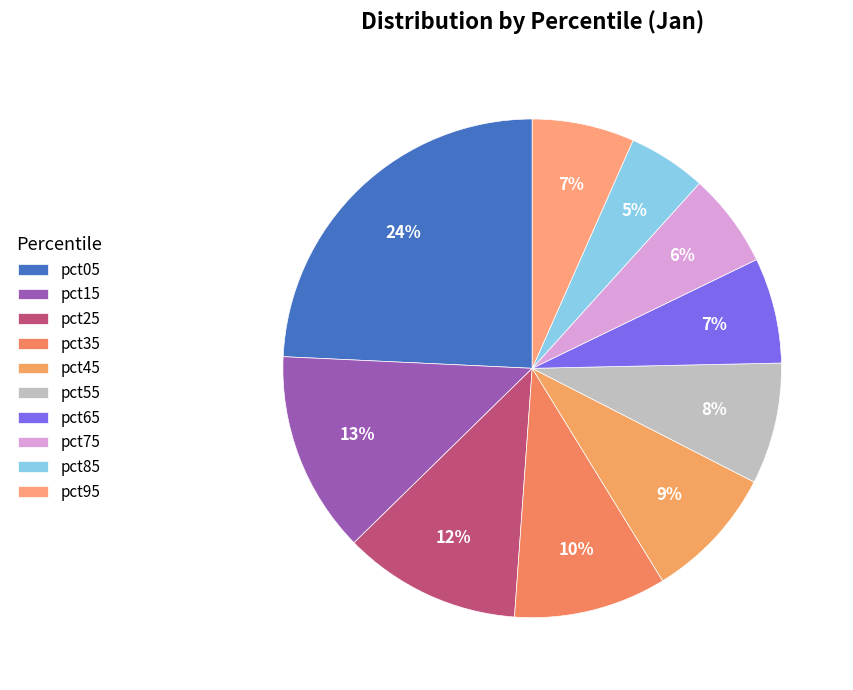

Count the number of slices in the pie.

10